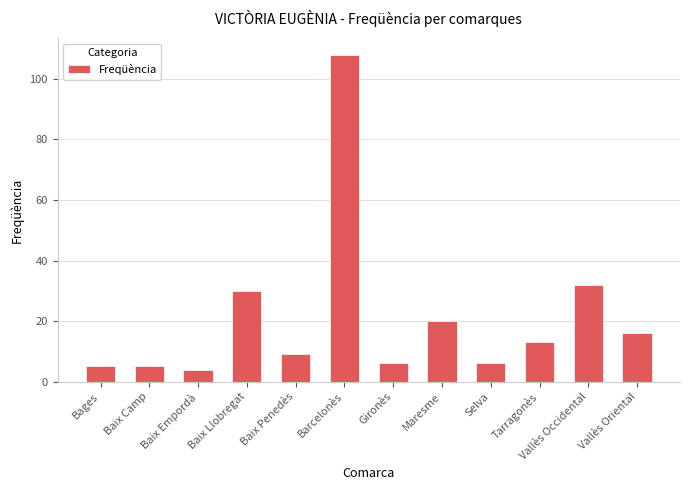

What is the label of the 9th bar from the right?

Baix Llobregat